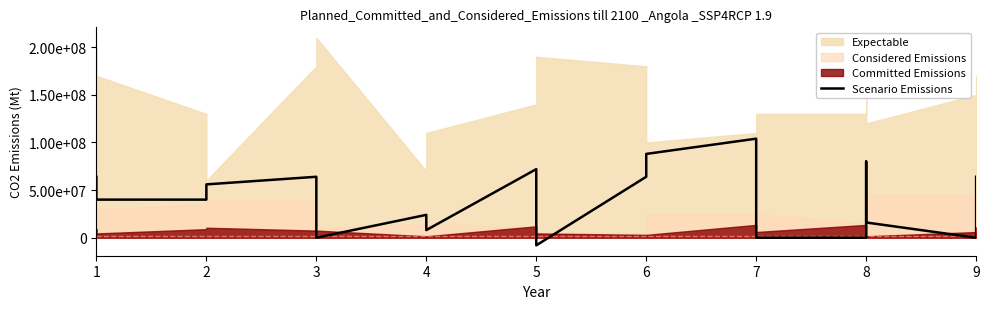

True or false: there are more than 0 points higher than both neighbors.

True